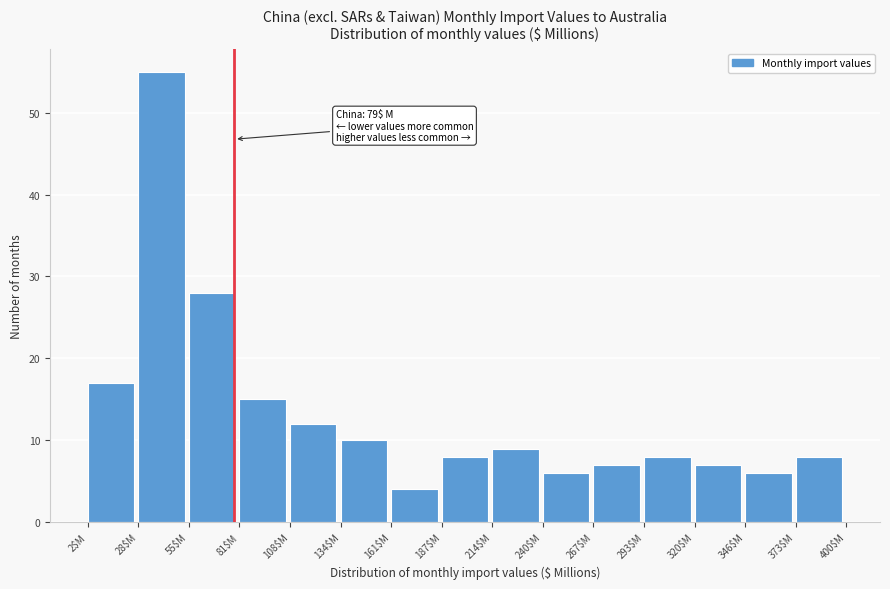

Over which range of the x-axis is the bar tallest?

30 to 55